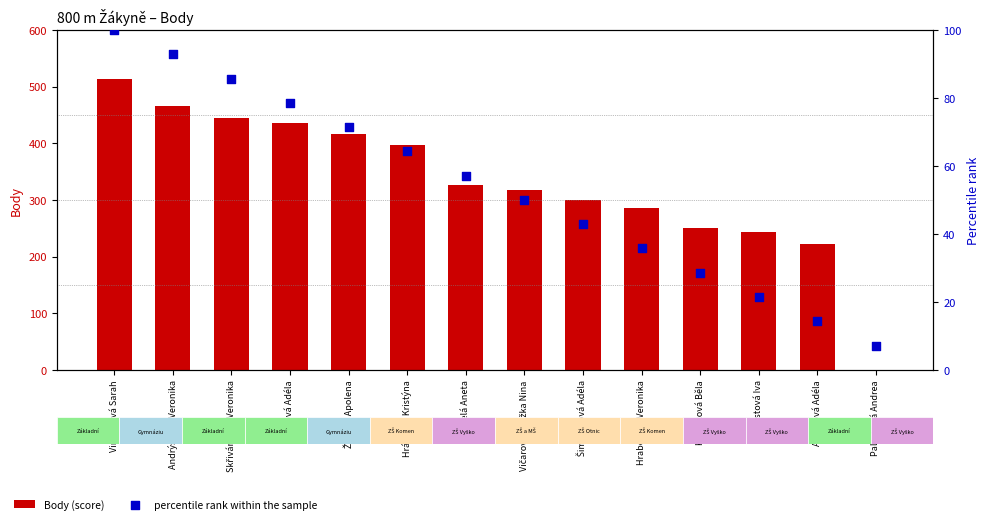

Is the value of percentile rank within the sample at Žáková Adéla greater than the value of Body (score) at Šebestová Iva?

No